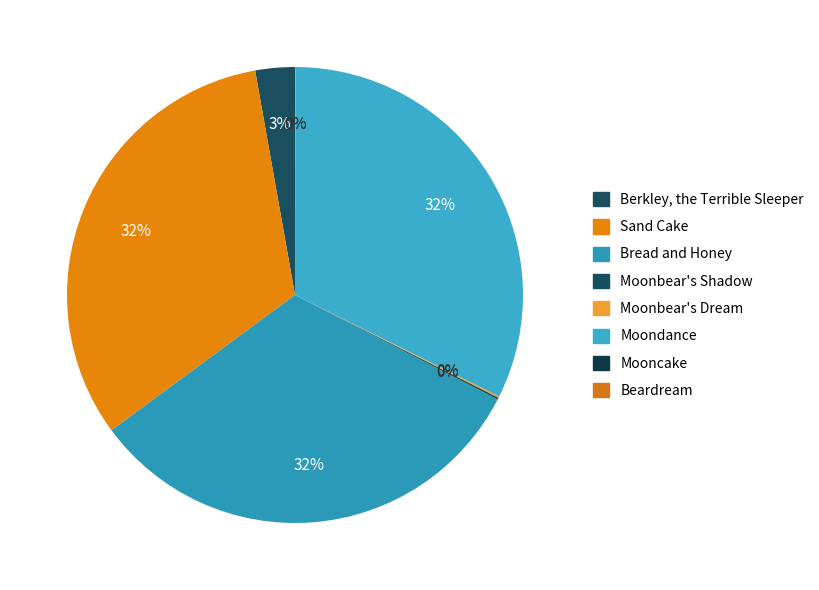

How many slices are in this pie chart?

8